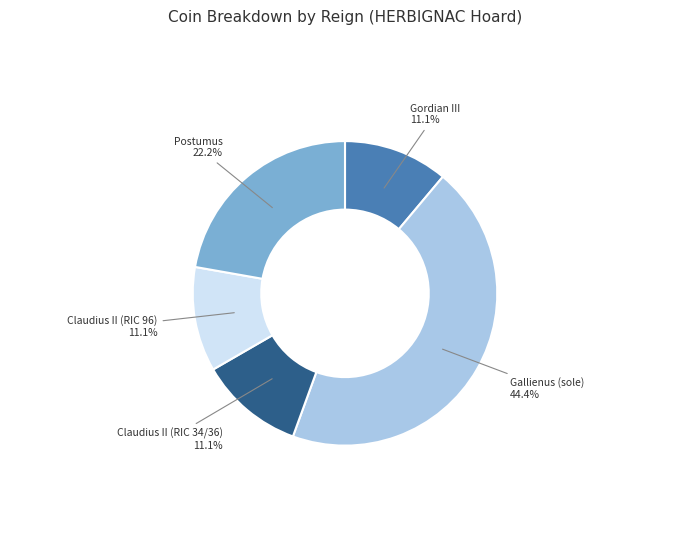

Which slice is the largest?

Gallienus (sole)